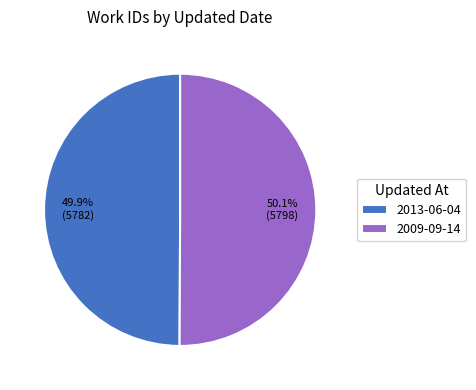

What is the ratio of the value at 2009-09-14 to the value at 2013-06-04?

1.0